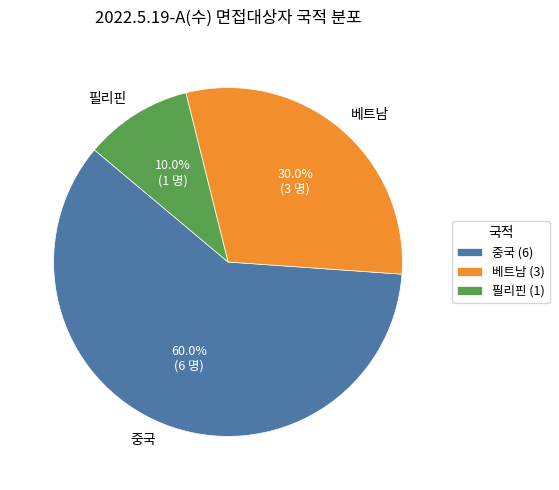

Combined, do 중국 and 베트남 account for over 50%?

Yes